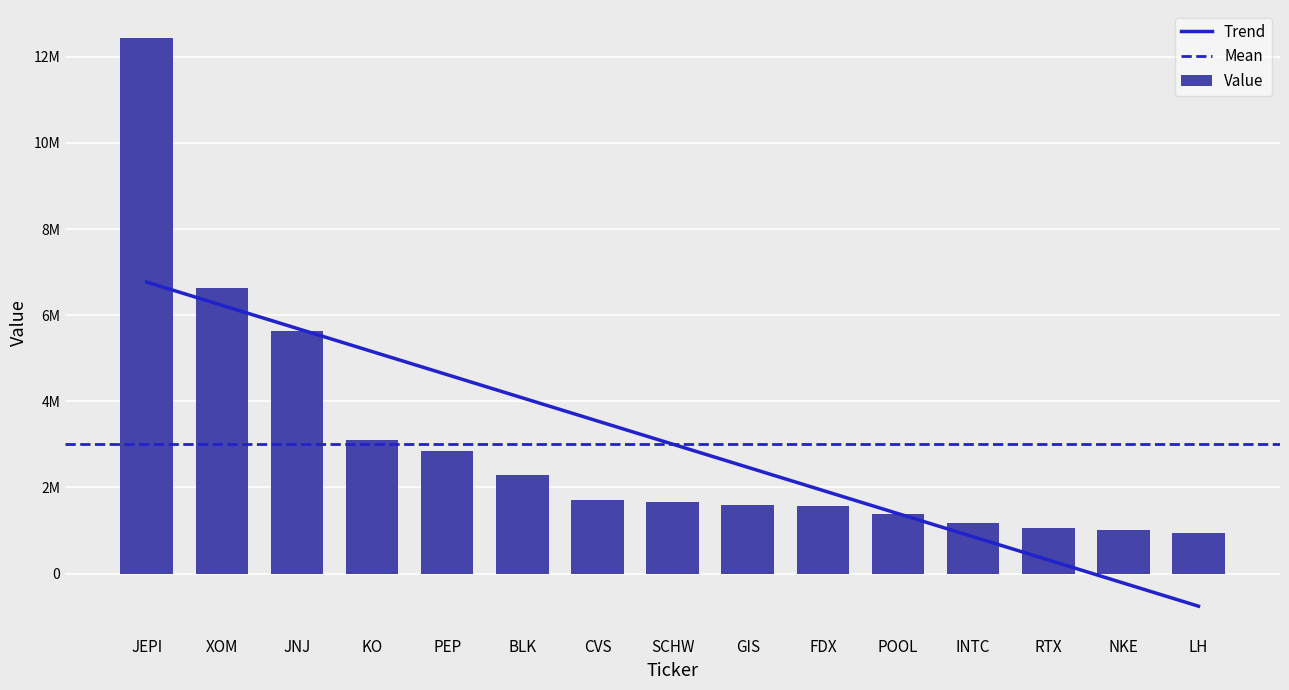

Is it true that the value at LH is 1418931?

False